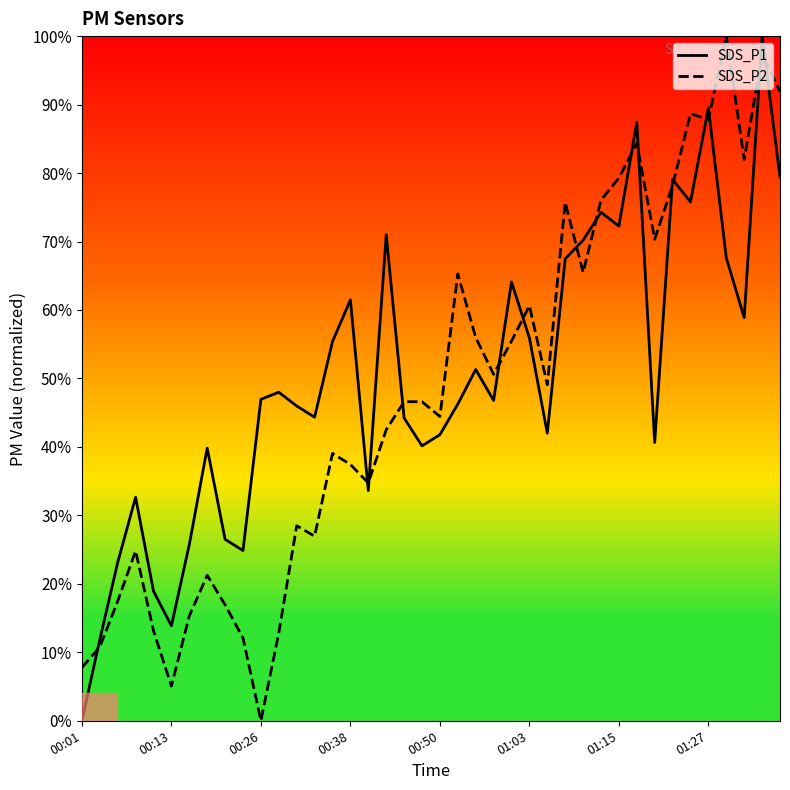

What is the maximum value for SDS_P2?

100.0